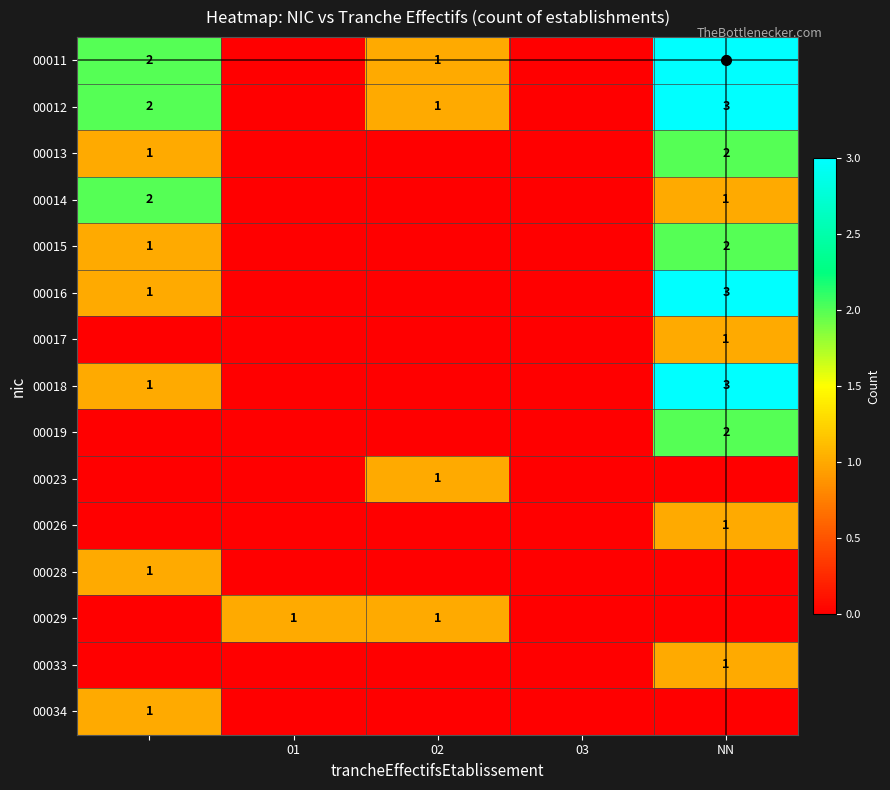

The 00029 series shows 0 at 02. True or false?

False